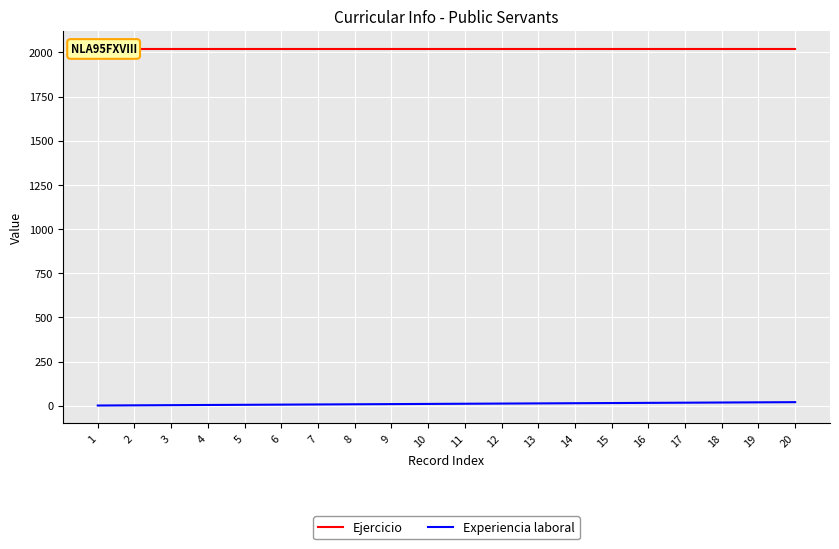

Rank the series at 13 from lowest to highest value.

Experiencia laboral, Ejercicio